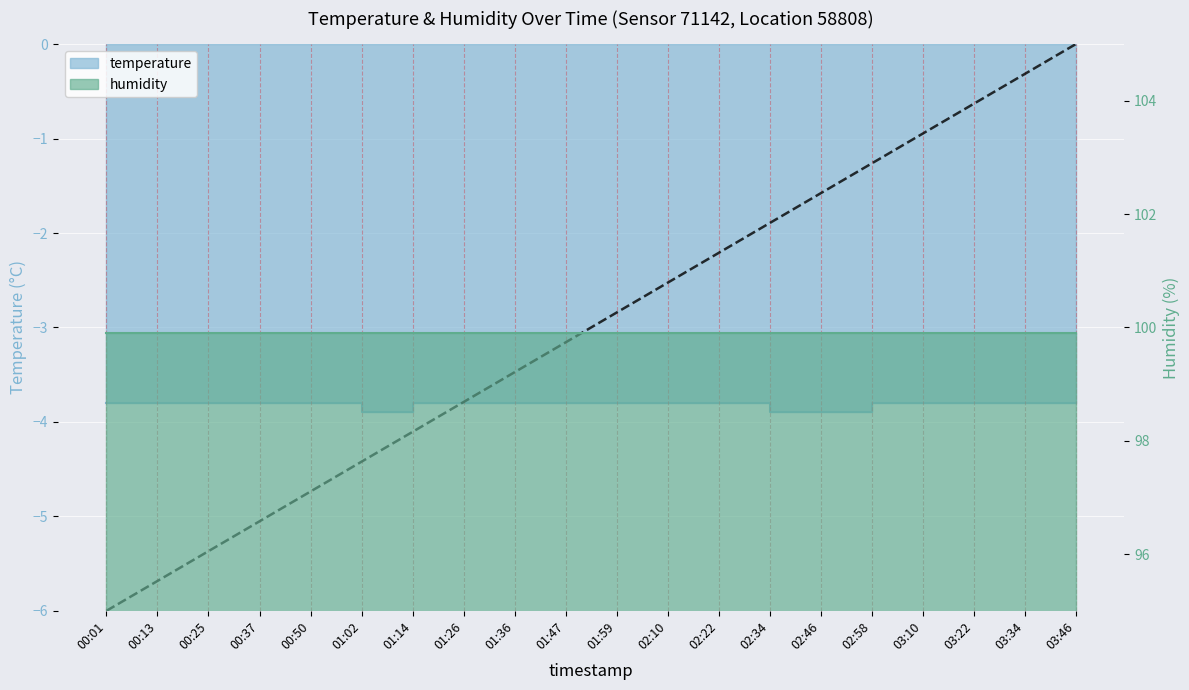

What is the approximate value at 01:47?

-3.8